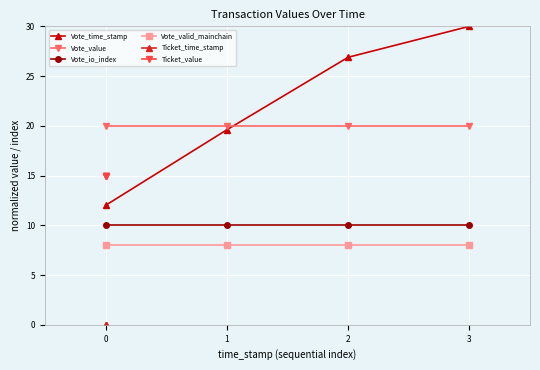

List the labels in order of Vote_time_stamp value, smallest first.

0, 1, 2, 3